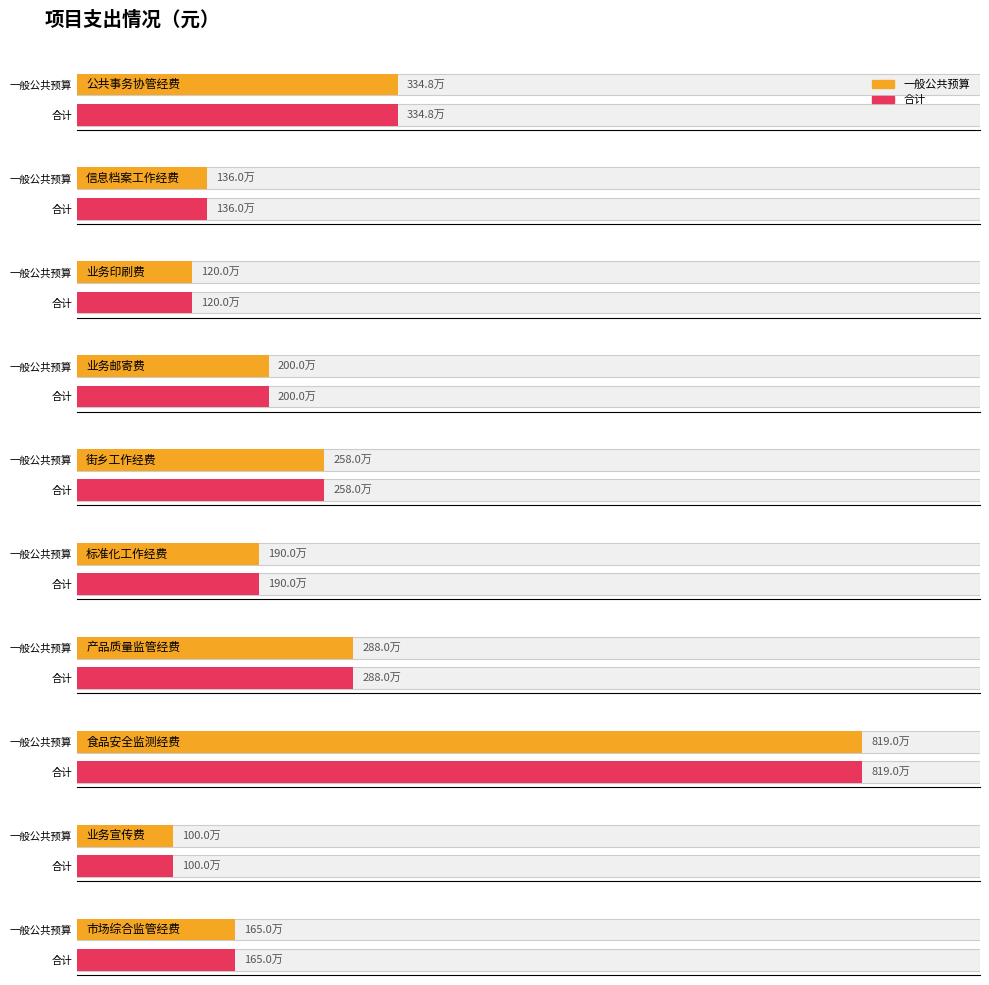

At which label does 一般公共预算 first exceed 2000000?

公共事务协管经费